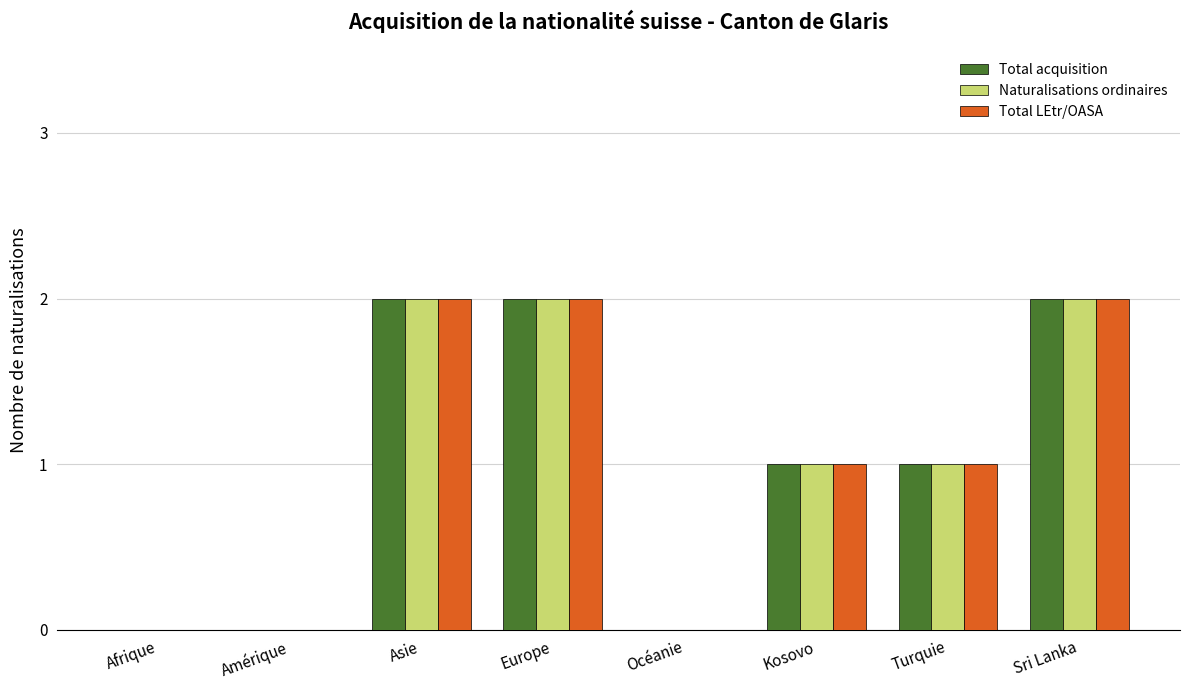

Count the number of data series in this chart.

3